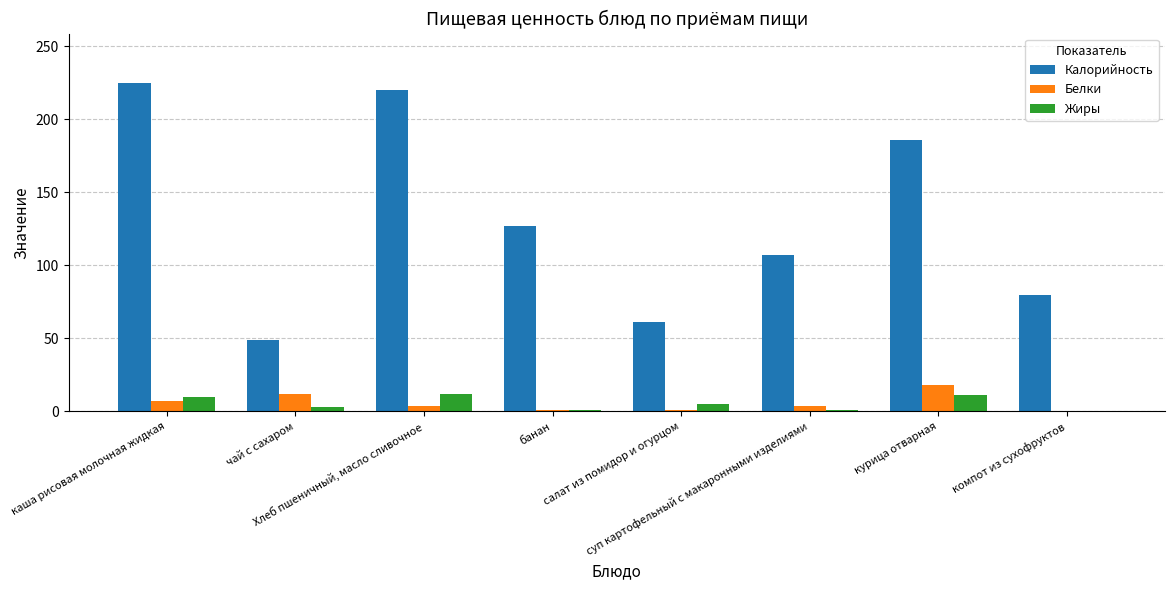

What is the approximate value of Жиры at суп картофельный с макаронными изделиями?

1